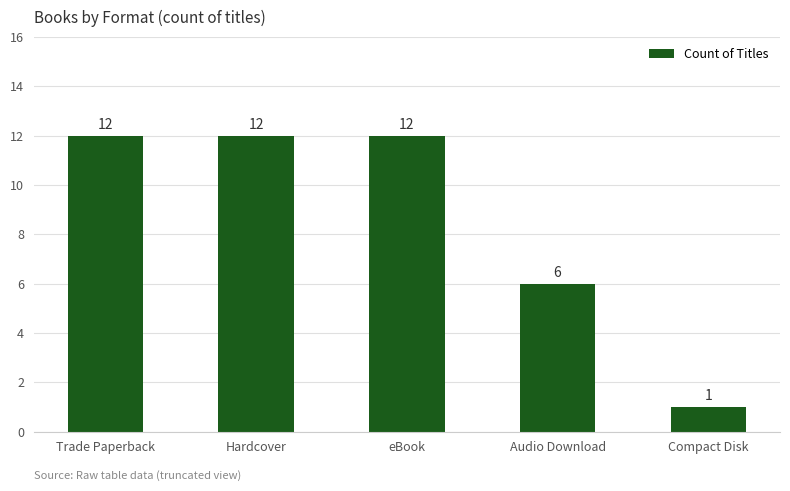

True or false: the data shows 12 at eBook.

True